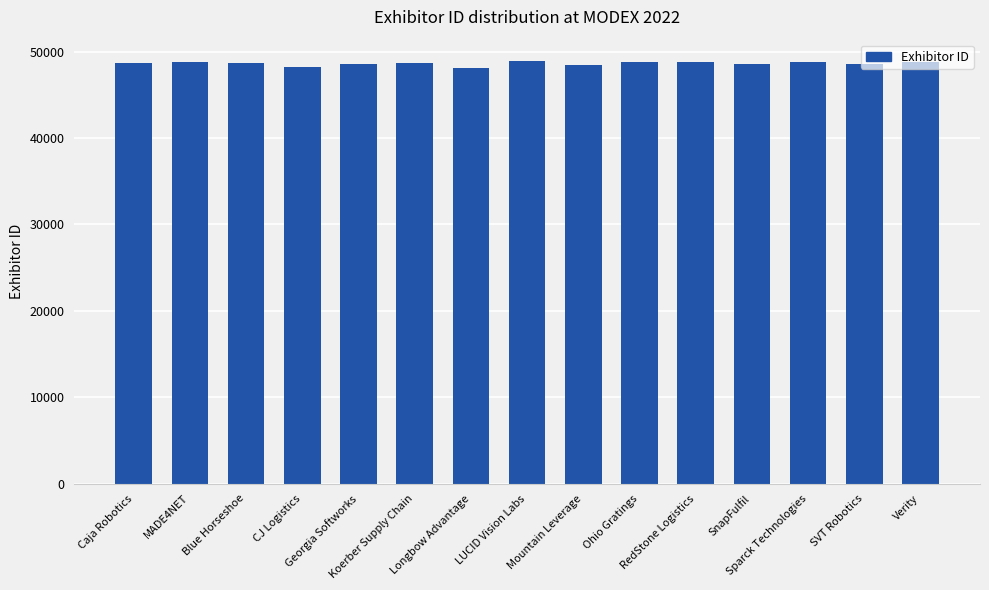

What is the label of the 5th bar from the left?

Georgia Softworks